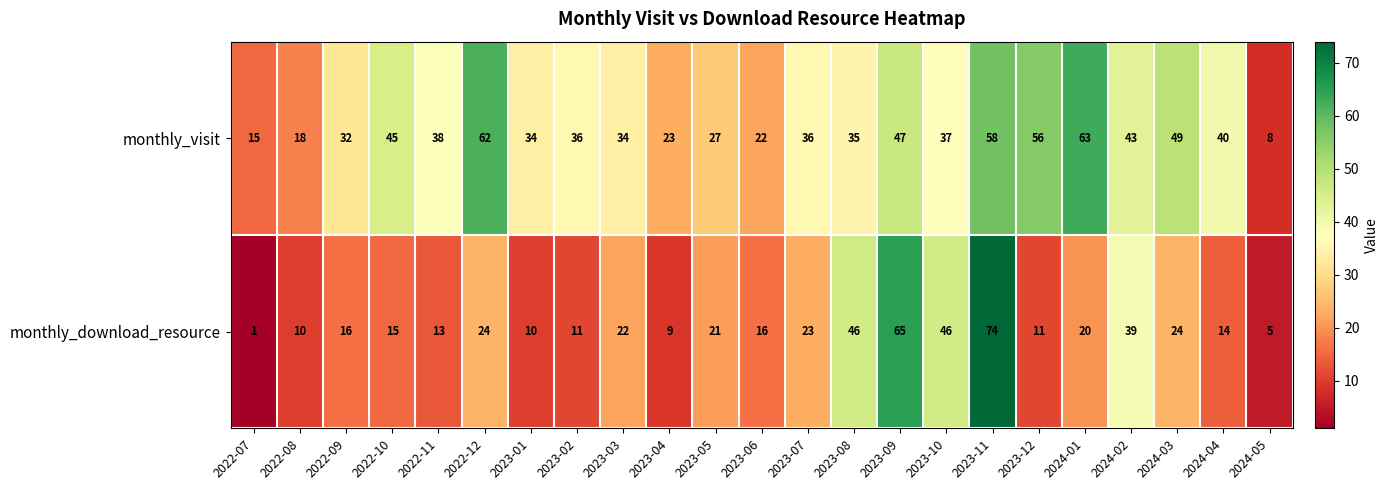

At which label does monthly_visit reach its peak?

2024-01